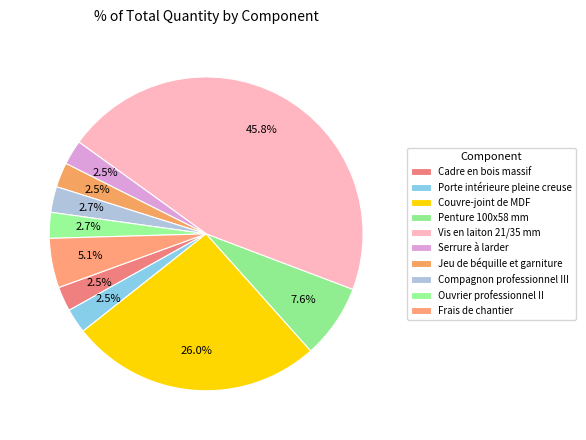

How many segments does this pie chart have?

10